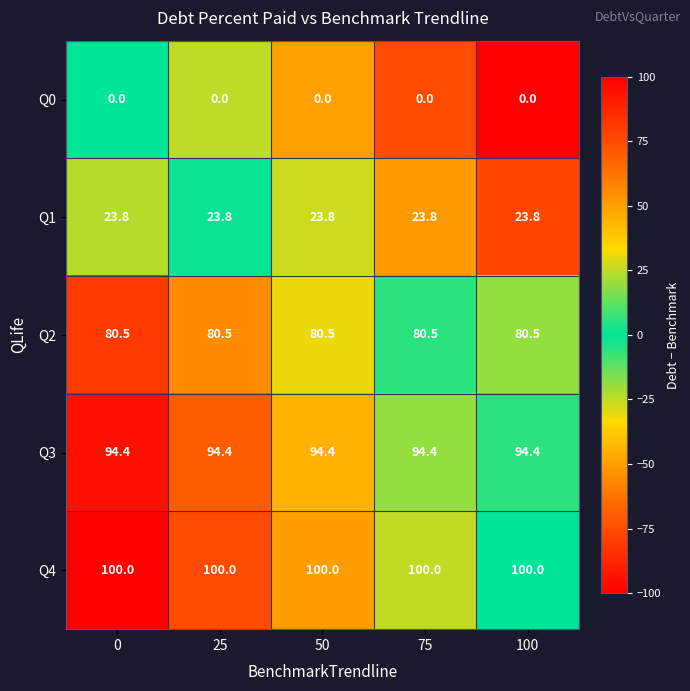

What is the difference between the highest and lowest values at 25?

100.0